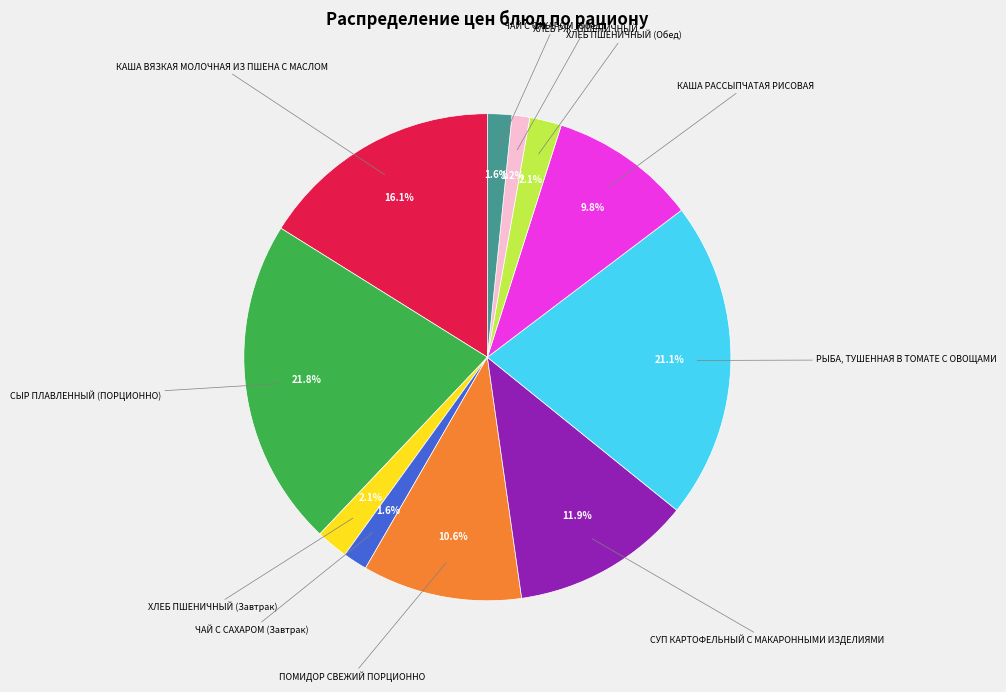

Does any single category account for the majority?

No